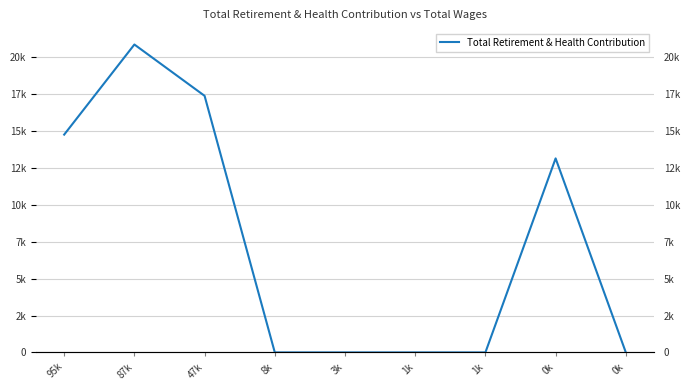

Rank the categories by value from lowest to highest.

8k, 3k, 1k, 1k, 0k, 0k, 95k, 47k, 87k